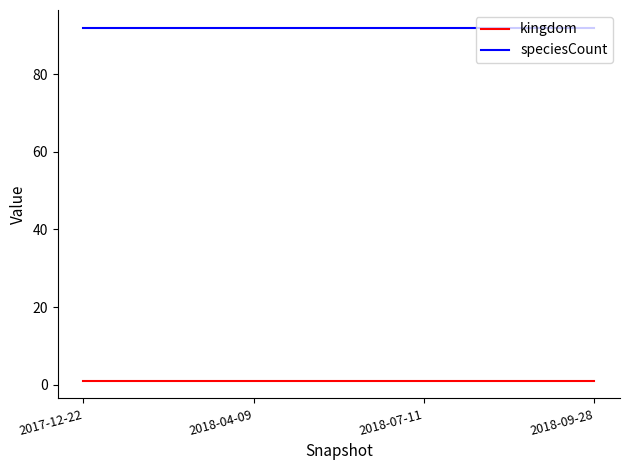

True or false: speciesCount has more than 2 points higher than both neighbors.

False